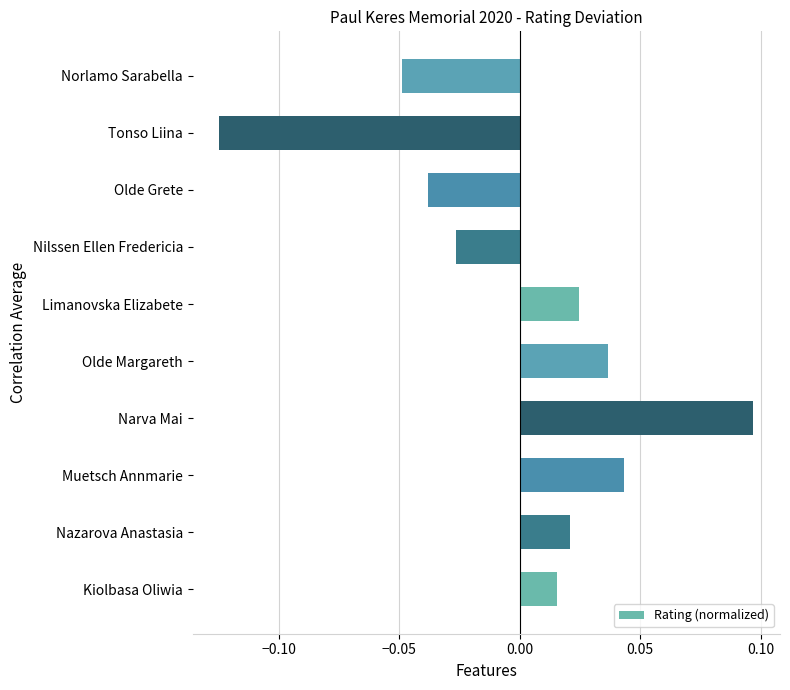

Between Tonso Liina and Nazarova Anastasia, which is larger?

Nazarova Anastasia